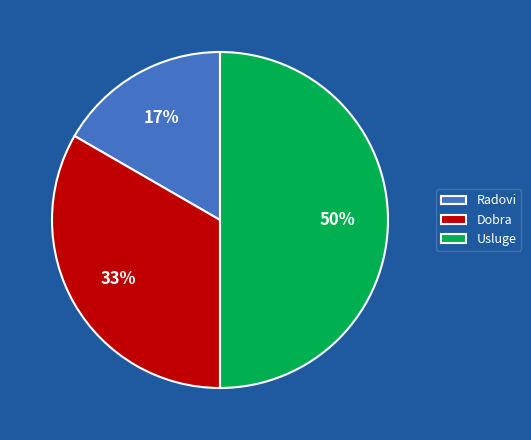

Does Radovi account for over 50% of the chart?

No